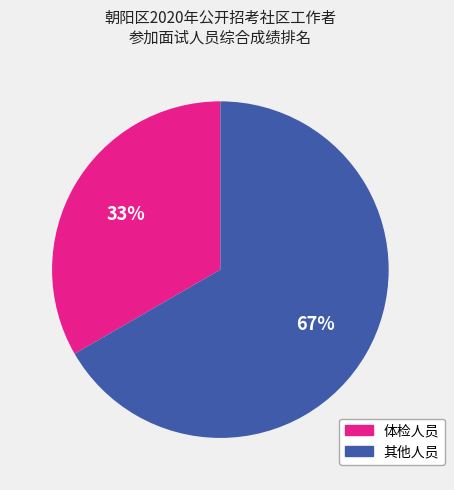

Does any single category account for the majority?

Yes